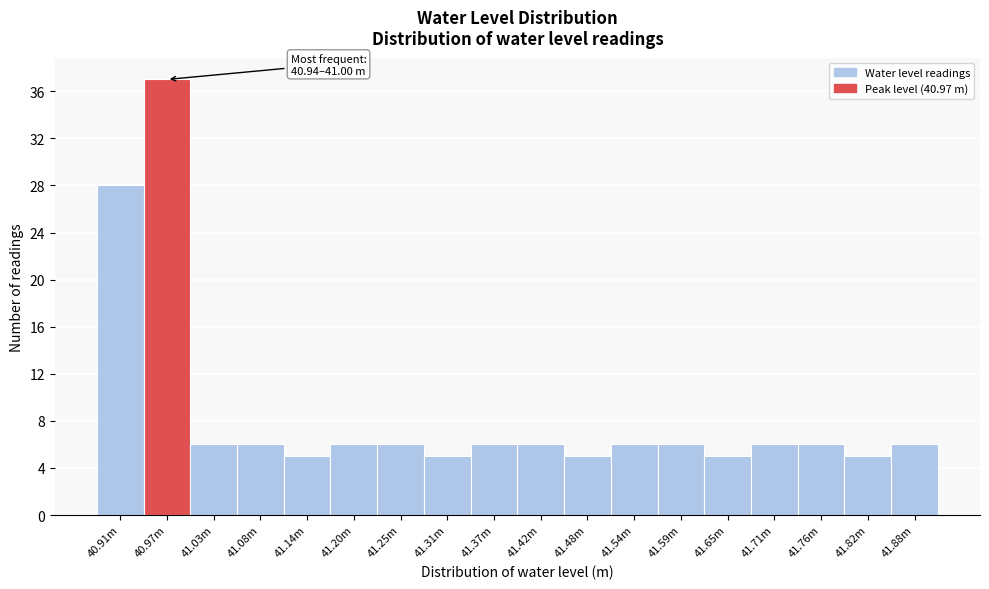

Reading left to right, extract all data points from this chart.

28	37	6	6	5	6	6	5	6	6	5	6	6	5	6	6	5	6